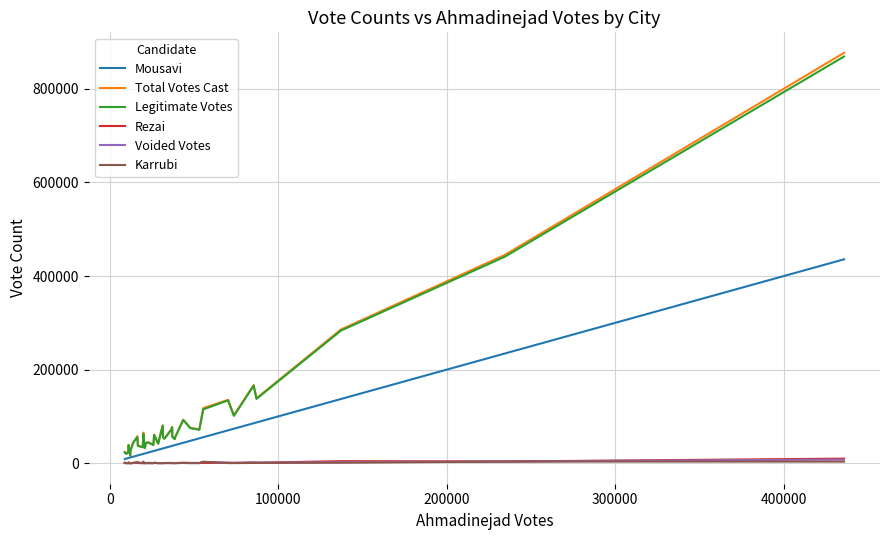

Which series has the widest spread of values?

Total Votes Cast